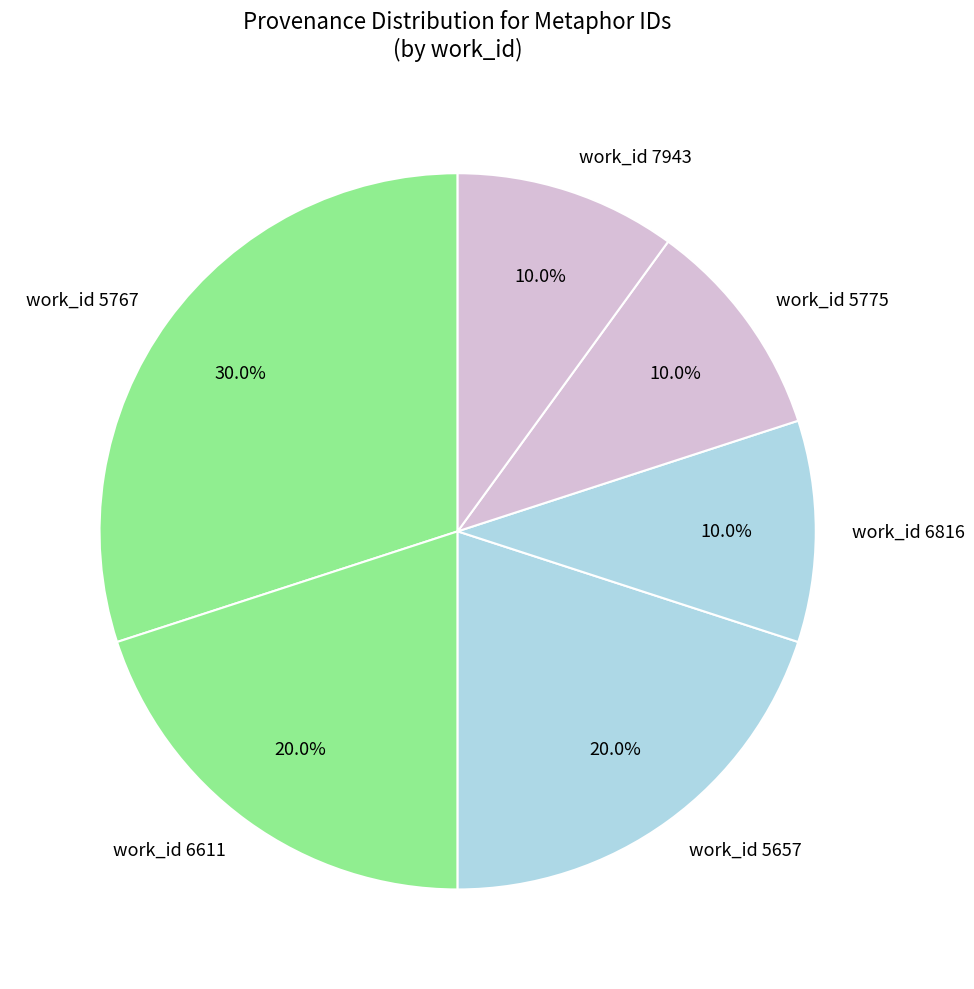

What percentage is NOT represented by work_id 5775?

90.0%